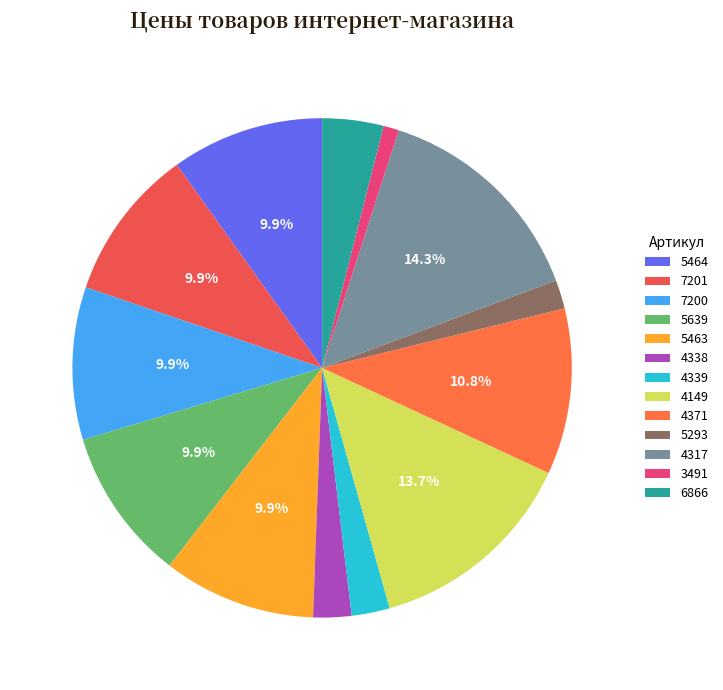

Rank the categories by value from highest to lowest.

4317, 4149, 4371, 5464, 7201, 7200, 5639, 5463, 6866, 4338, 4339, 5293, 3491